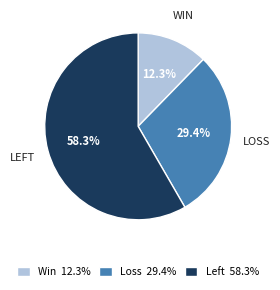

Count the number of slices in the pie.

3